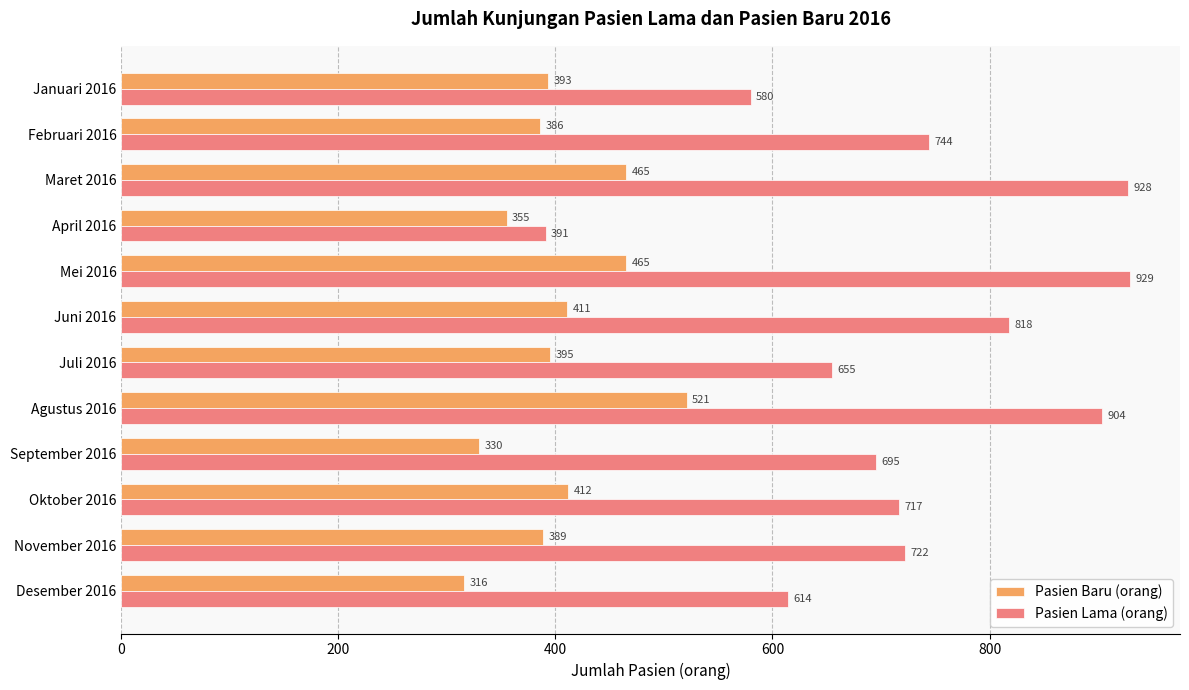

How many series are shown in this chart?

2